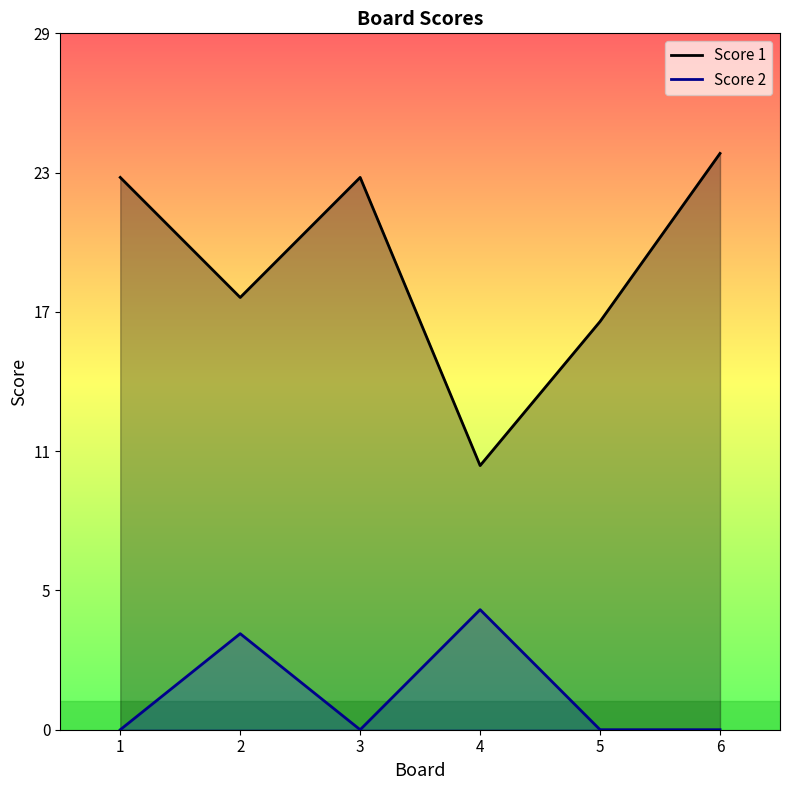

What are all the series names shown in the legend?

Score 1, Score 2